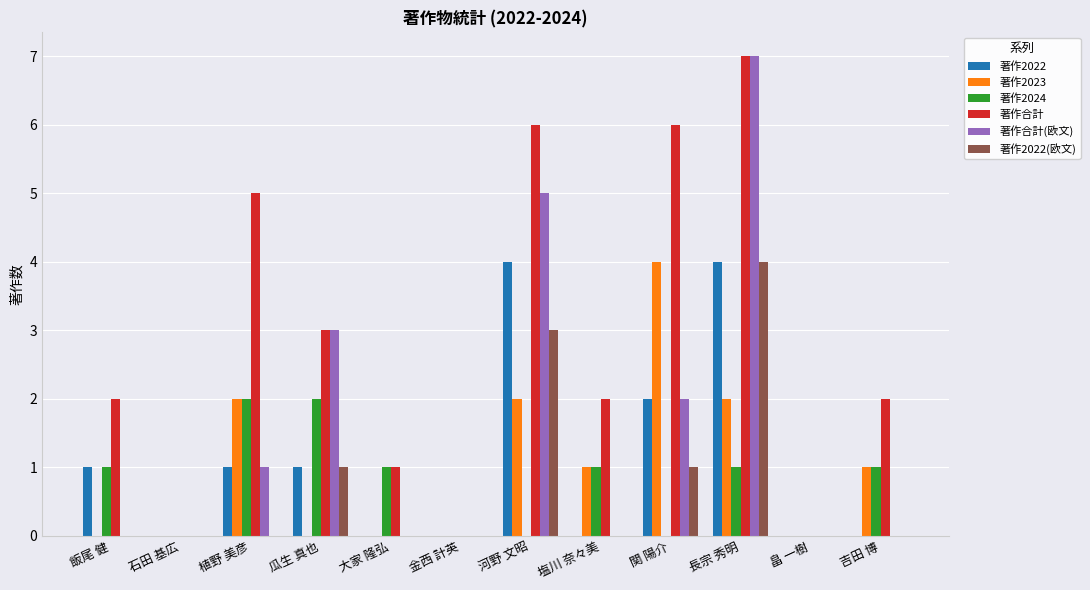

Is the value of 著作合計 at 河野 文昭 greater than the value of 著作2022 at 植野 美彦?

Yes